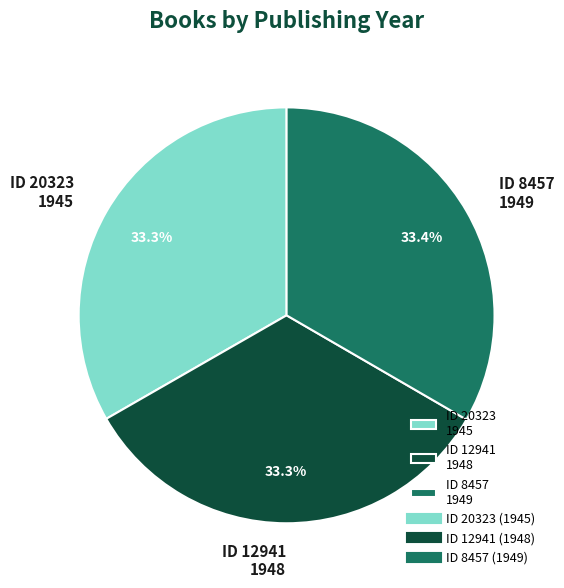

What is the ratio of the value at ID 8457 1949 to the value at ID 20323 1945?

1.0